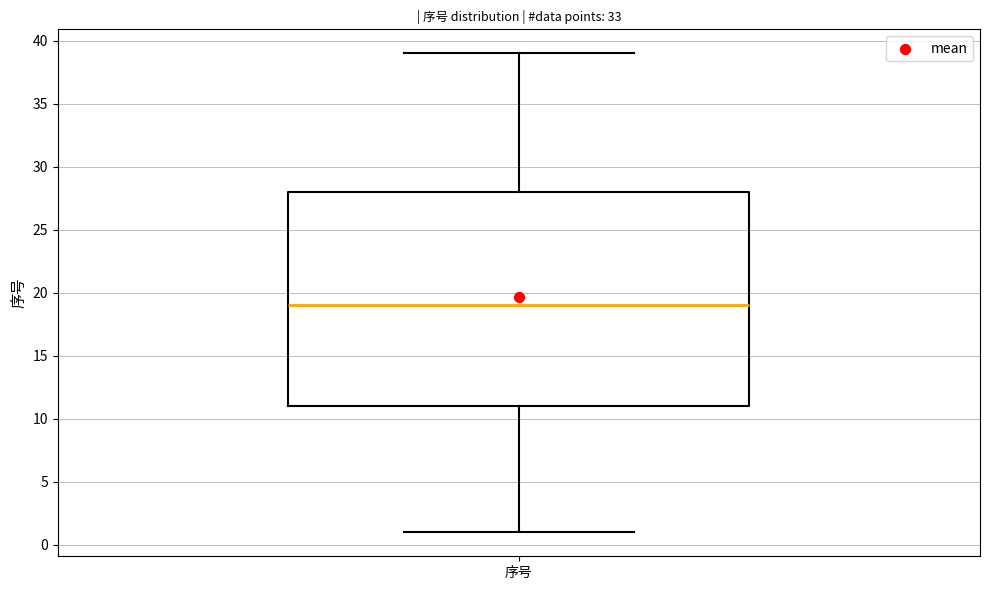

Read this box plot against the y-axis: the position of the median line, the range covered by the box, and the ends of both whiskers. The values are not printed on the chart, so give them approximately, as read against the axis.

median 19, box 11 to 28, whiskers 1 to 39